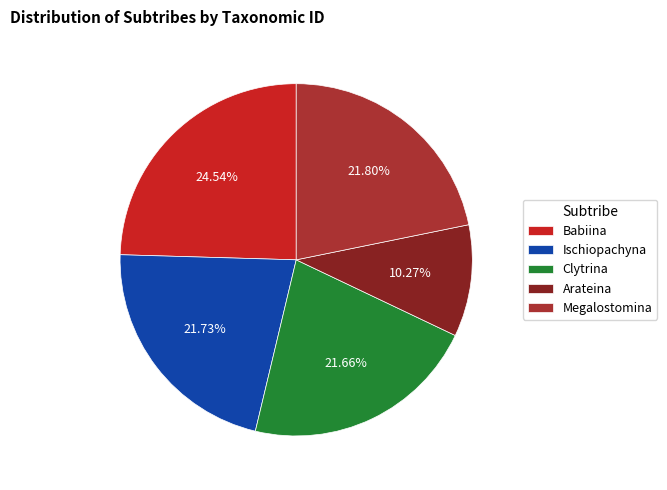

Which slice is the largest?

Babiina